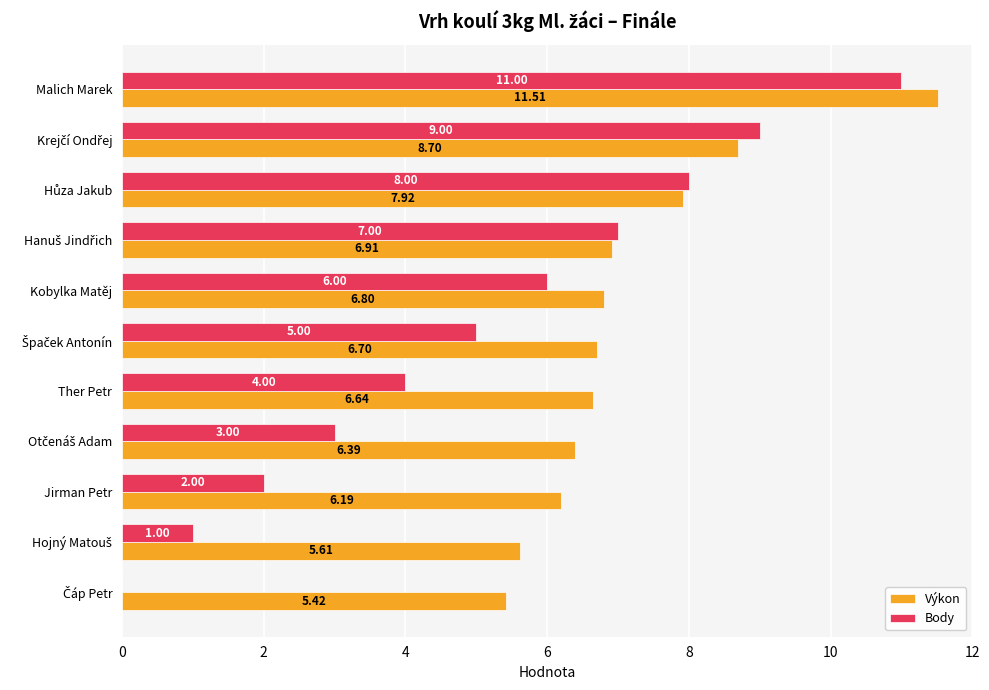

What is the sum of all Výkon values?

78.8